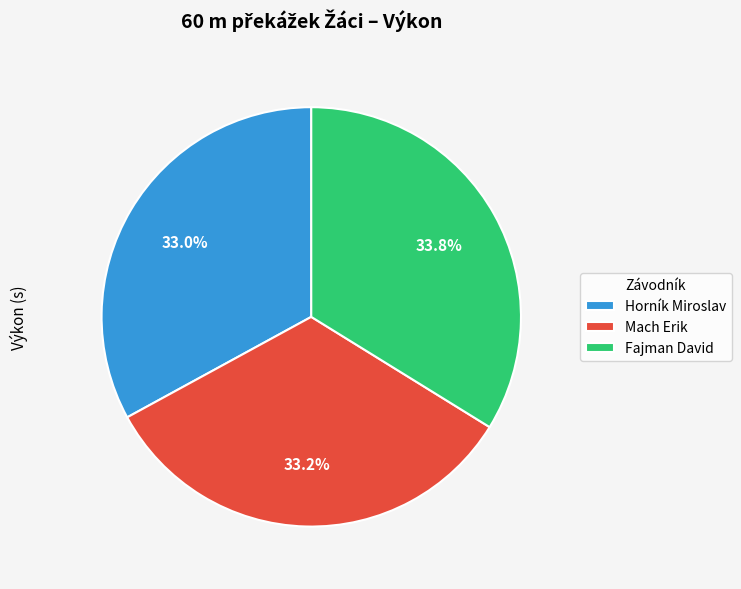

What is the largest slice in the pie chart?

Fajman David